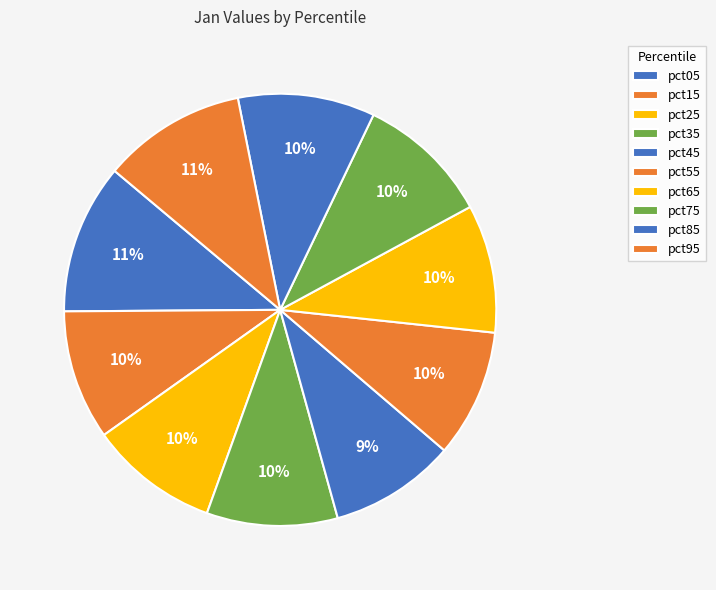

How many segments does this pie chart have?

10